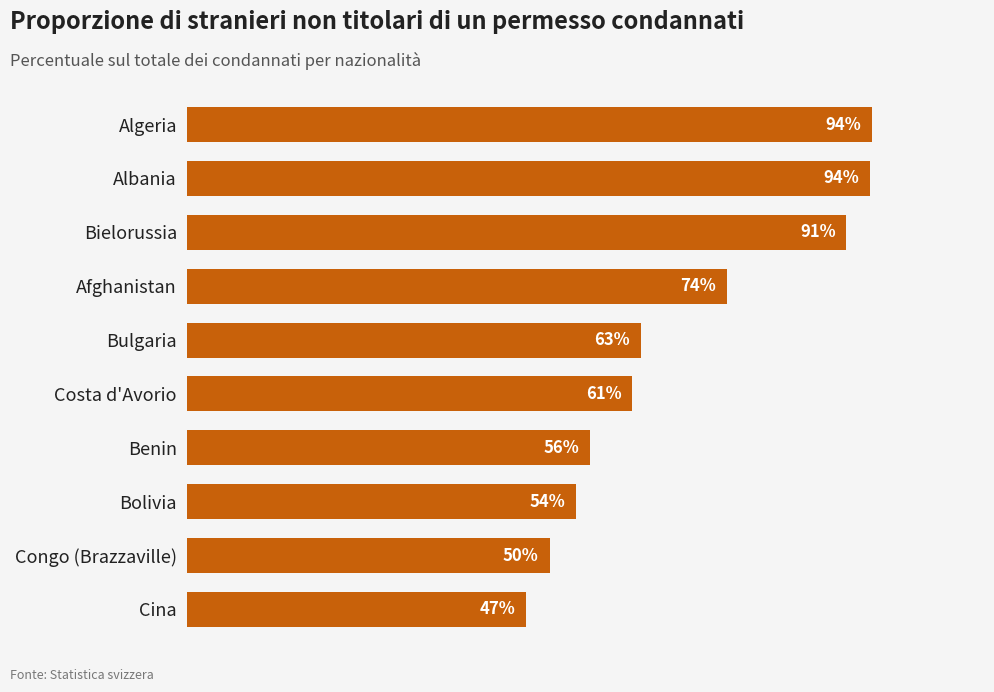

What is the label of the 2nd bar from the top?

Albania